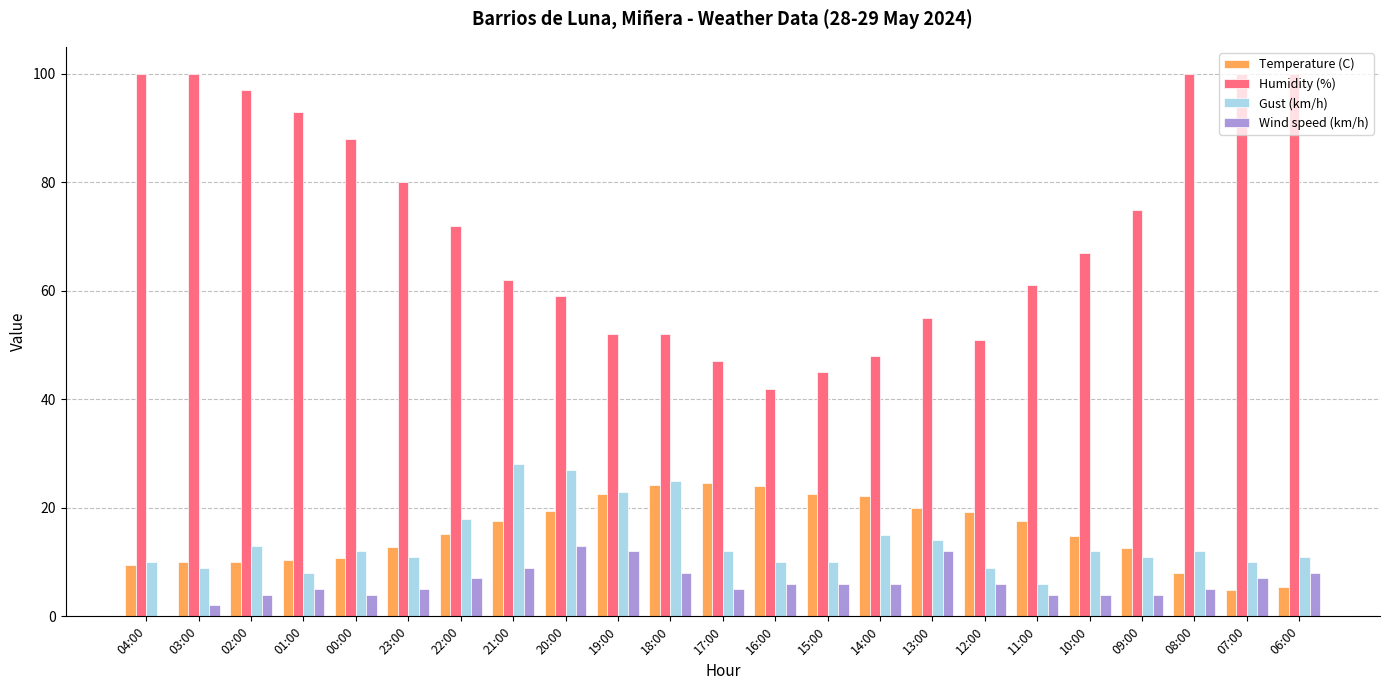

What is the sum of the Temperature (C) values at 13:00 and 09:00?

32.6